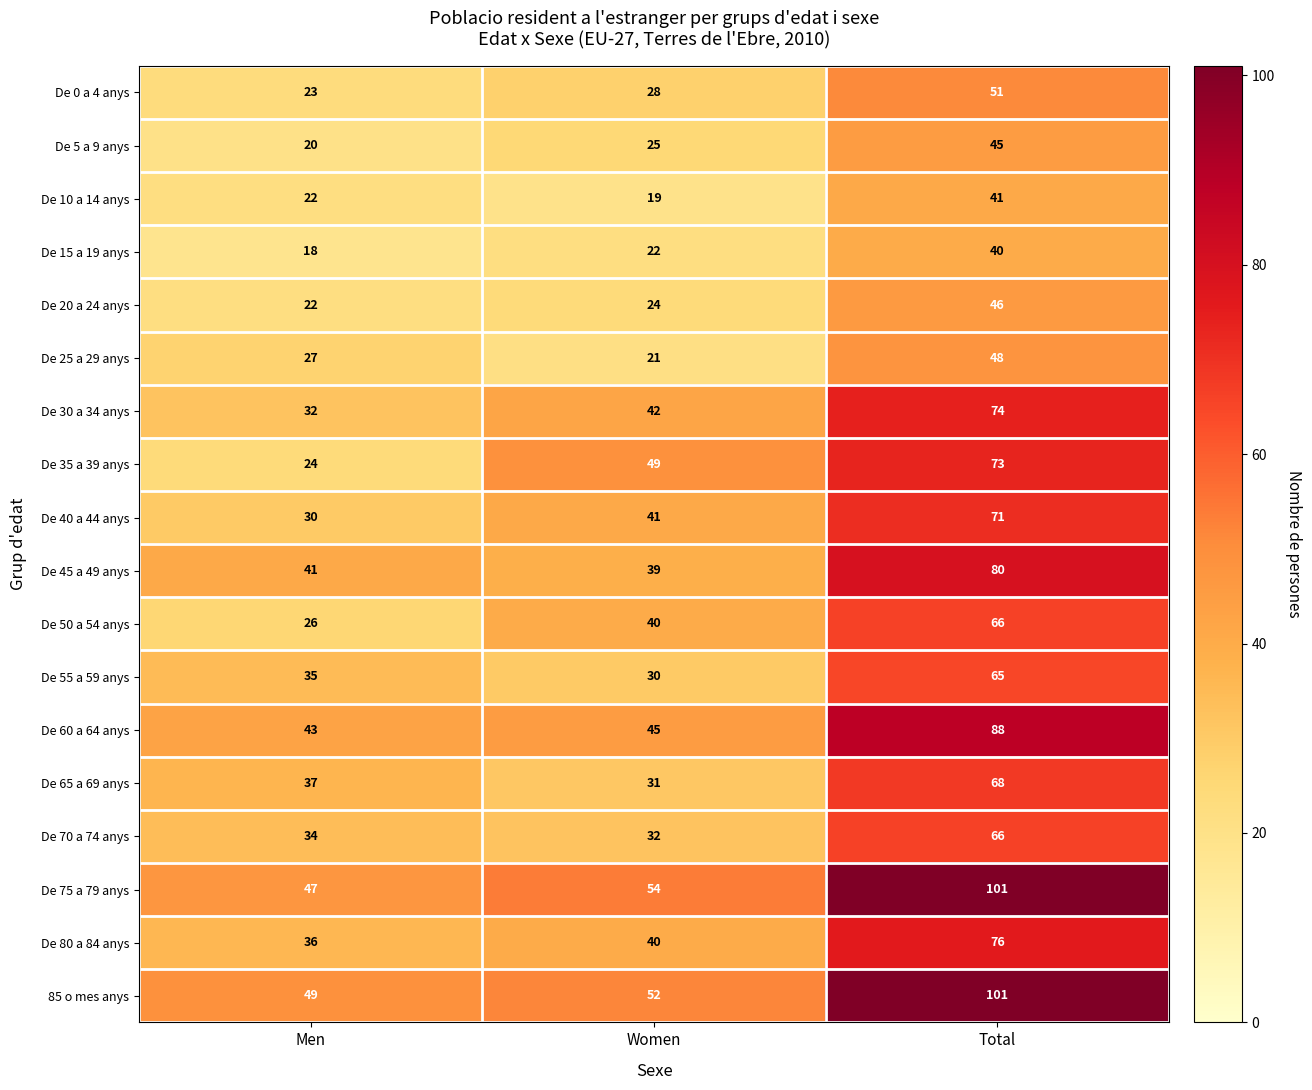

The De 80 a 84 anys series shows 26 at Women. True or false?

False